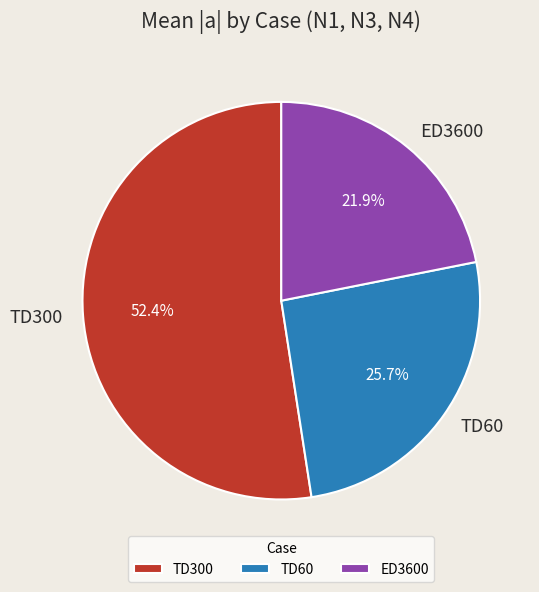

Rank the categories by value from highest to lowest.

TD300, TD60, ED3600